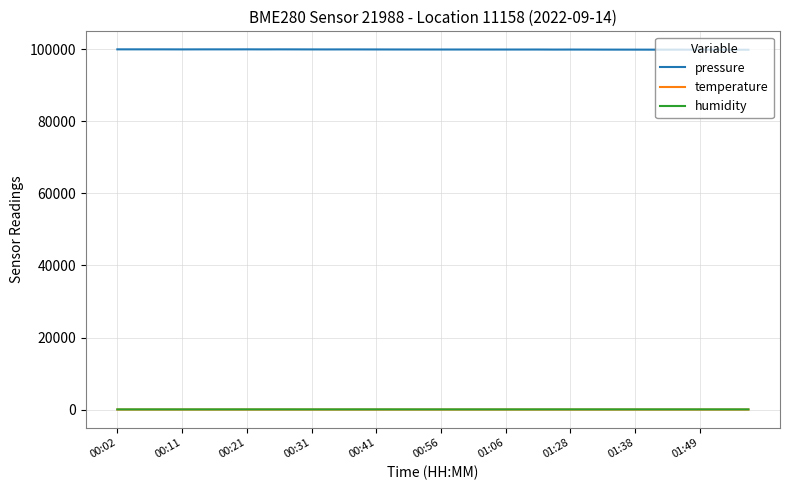

Which series has the largest total across all categories?

pressure